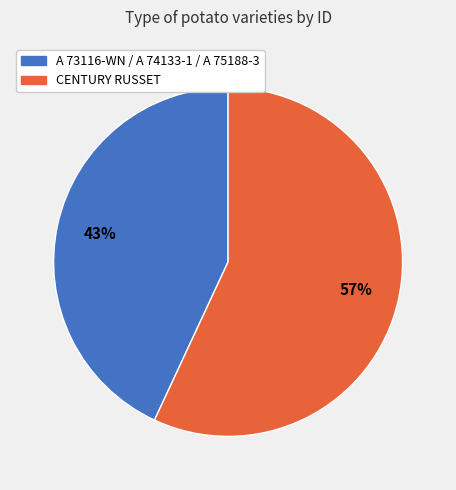

Does any single category account for the majority?

Yes